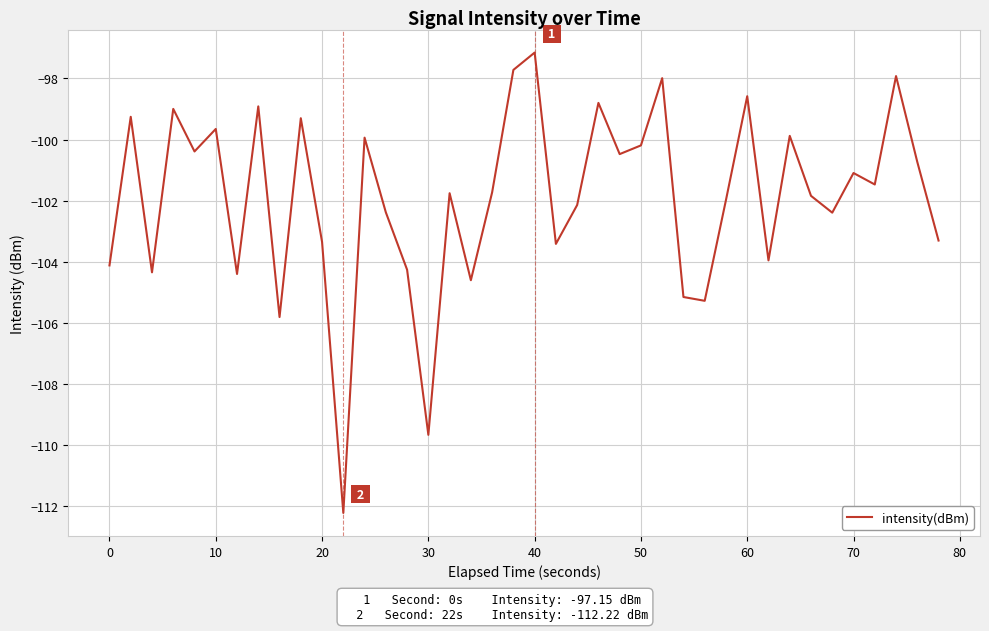

What is the difference between the maximum and minimum values?

15.1